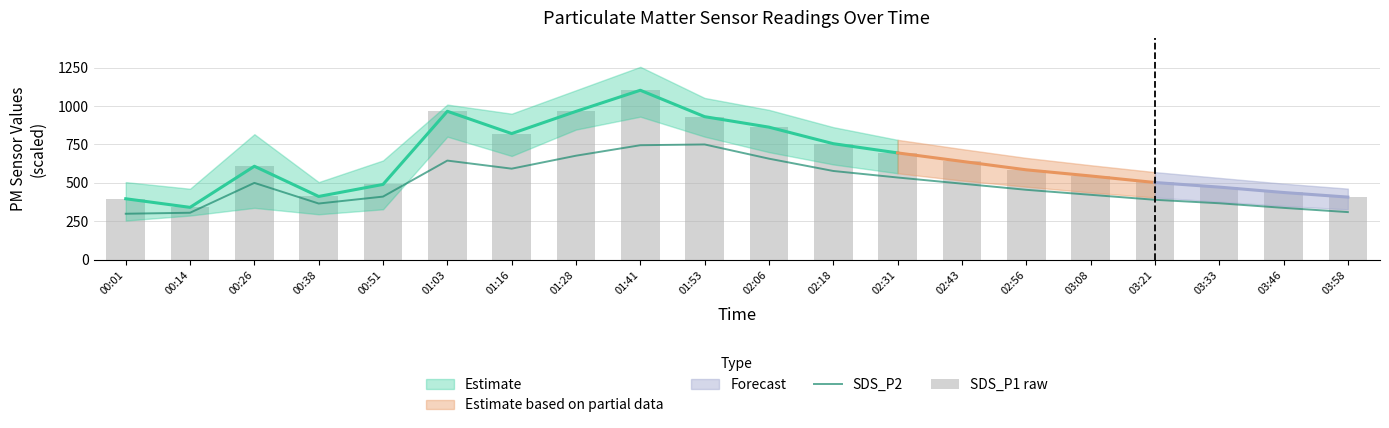

Which category has the lowest value across all series?

00:01